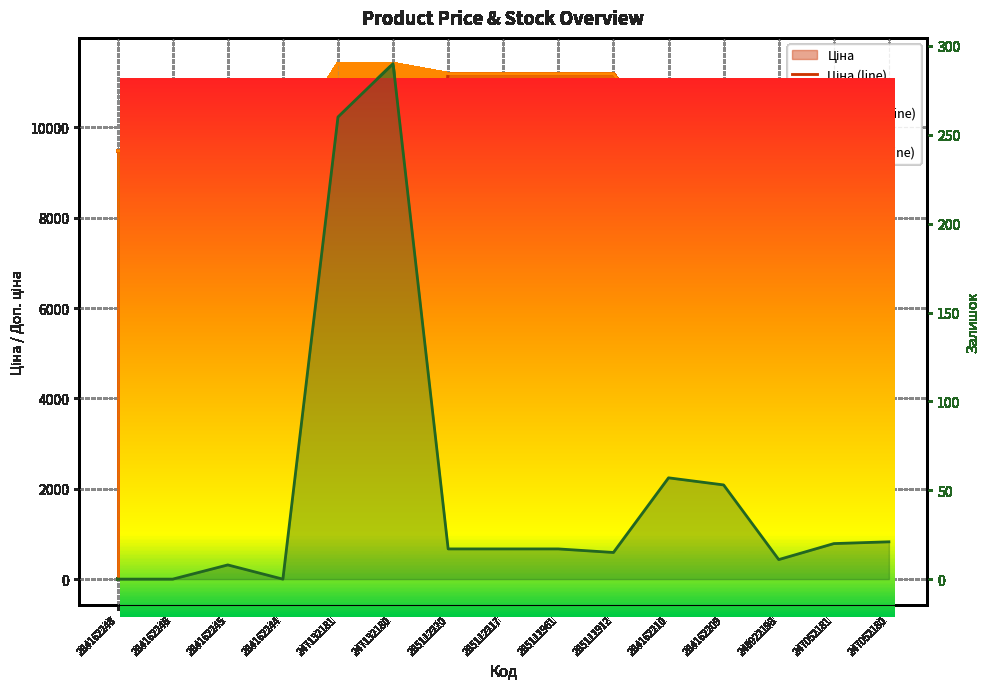

What is the label of the 14th point from the left?

247052181